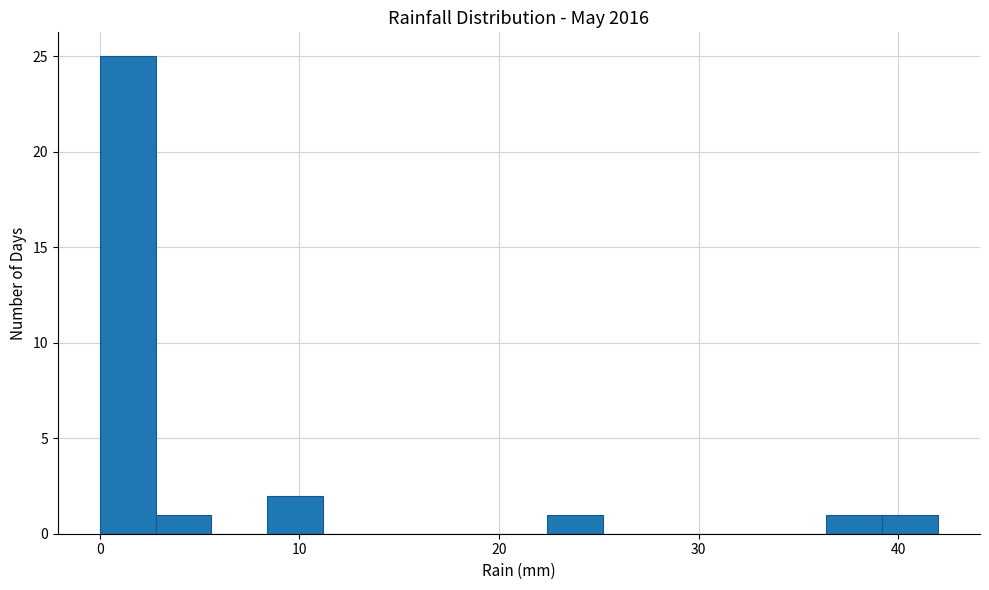

Read against the x-axis, roughly where is the centre of the tallest bar?

1